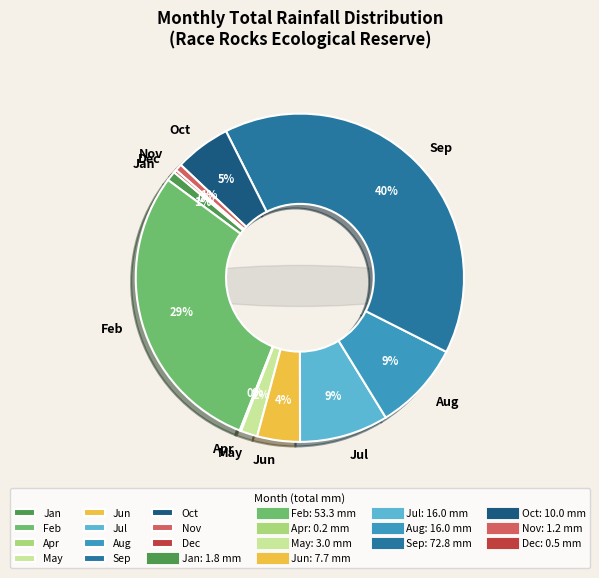

Rank the categories by value from lowest to highest.

Apr, Dec, Nov, Jan, May, Jun, Oct, Jul, Aug, Feb, Sep